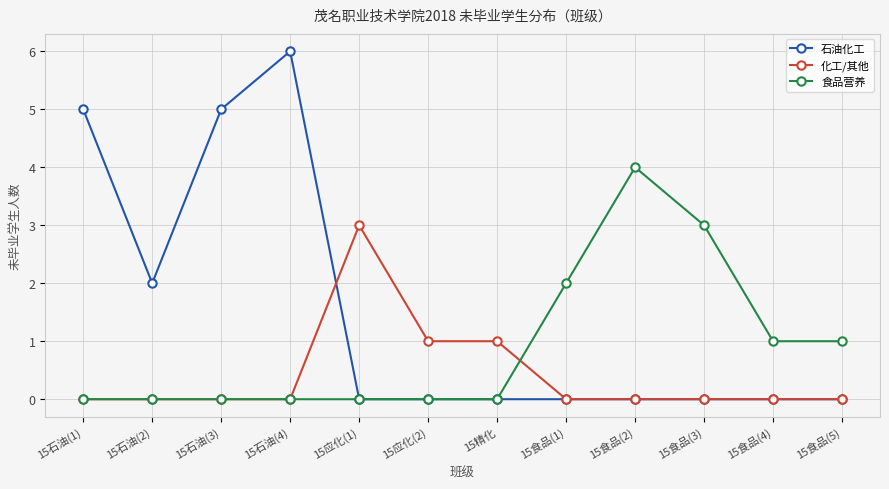

What position from the right is 15食品(4)?

2